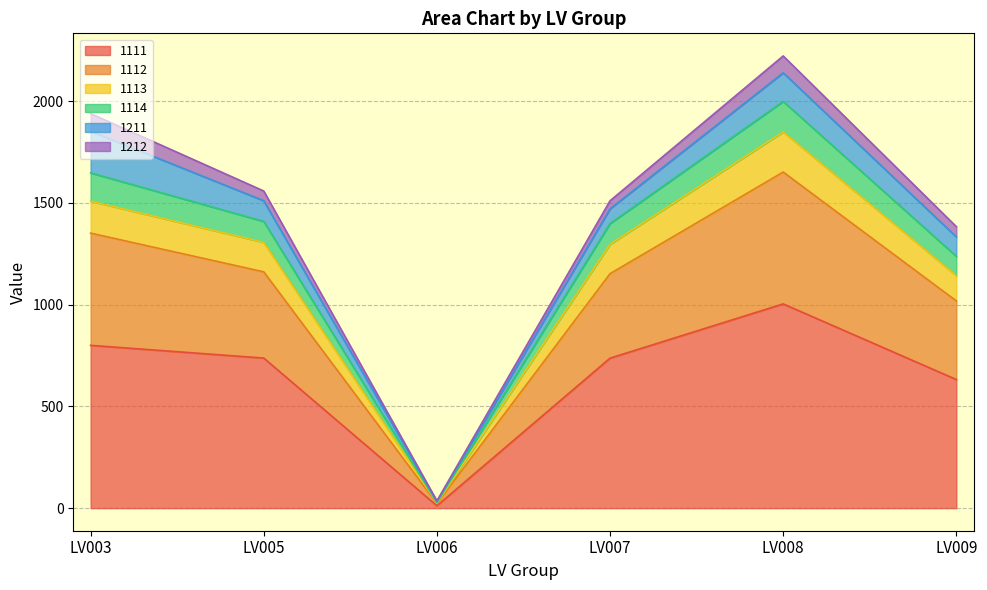

What is the total value across all series at LV003?

1939.5